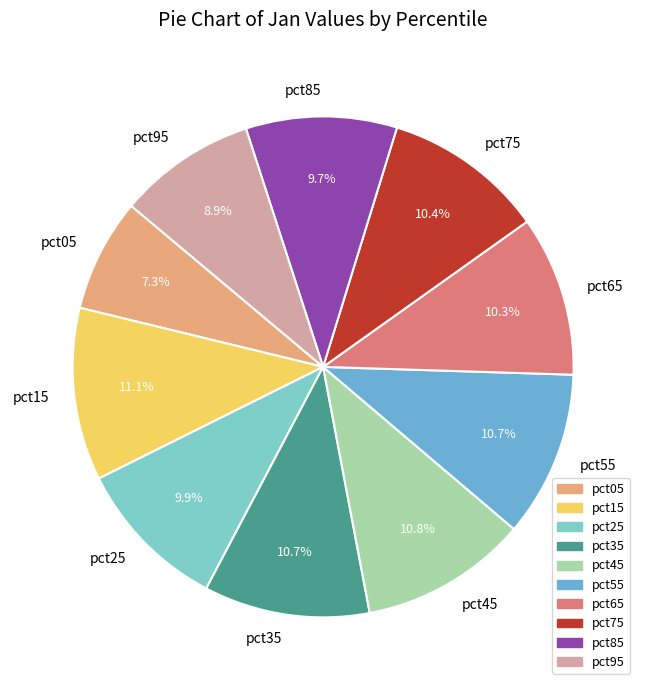

Count the number of slices in the pie.

10